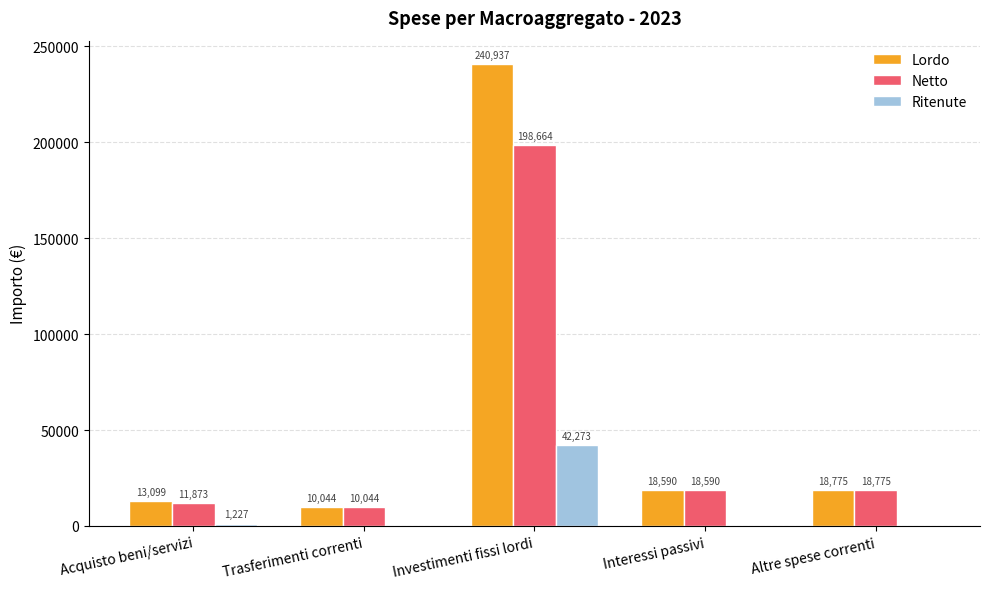

Between Acquisto beni/servizi and Altre spese correnti, which series saw the biggest shift?

Netto